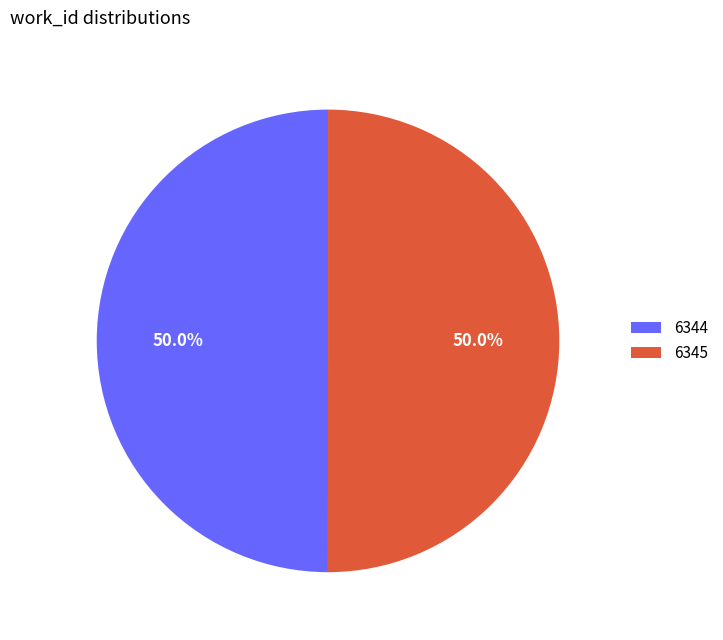

Is it true that 6344 is 36% of the pie?

False